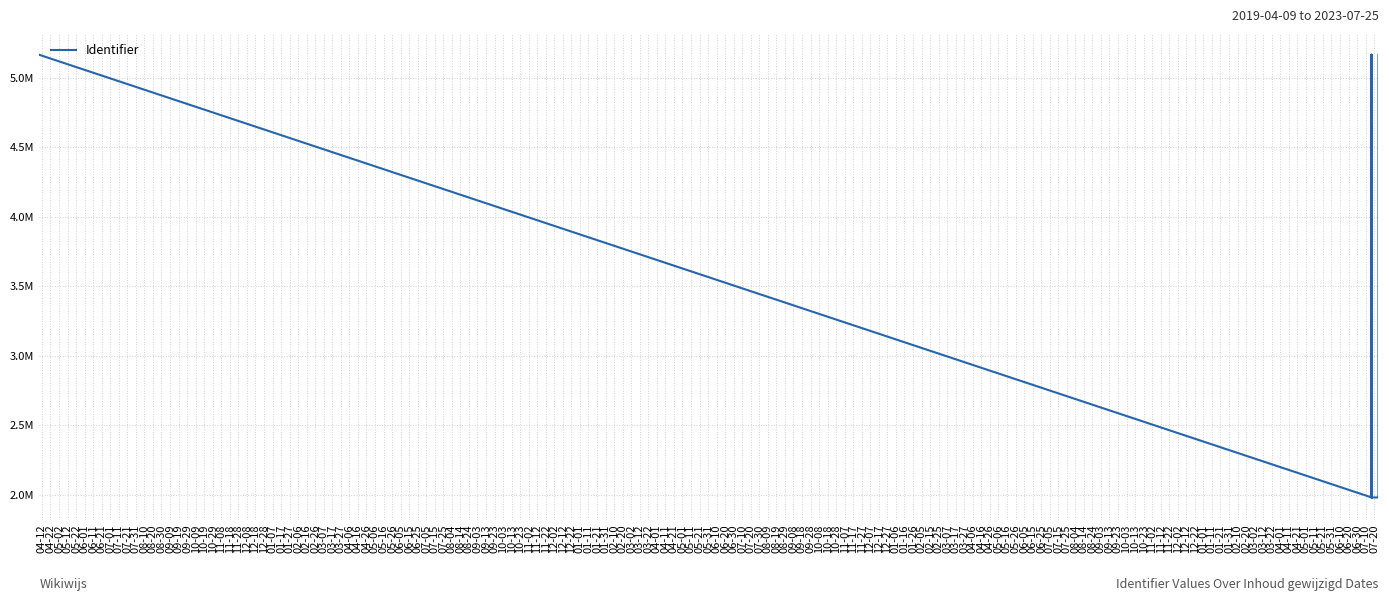

What is the value of the 10th point from the left?

5165468